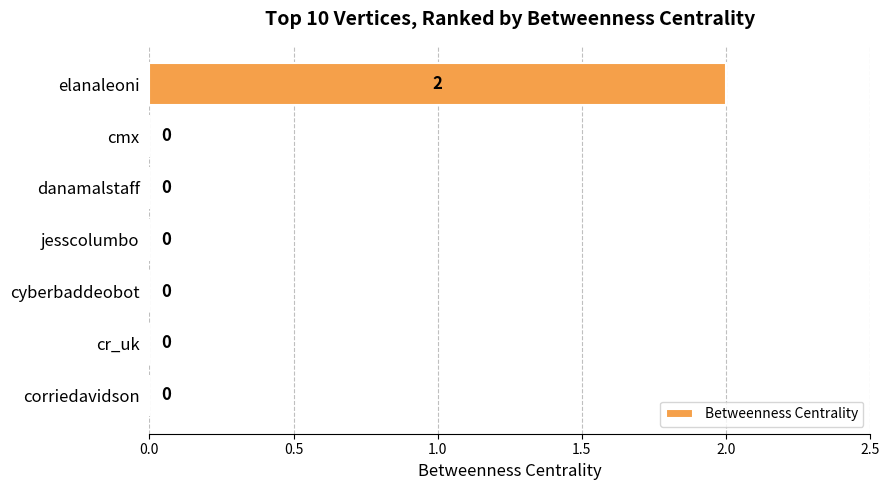

The chart shows a value of 1 at cr_uk. True or false?

False